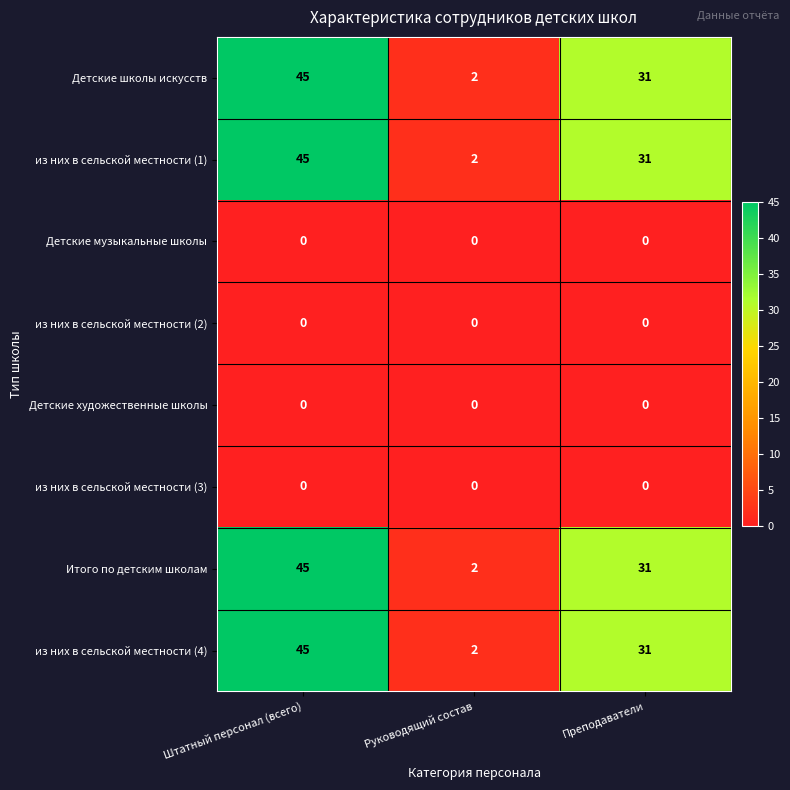

Which label corresponds to the largest value in the chart?

Штатный персонал (всего)